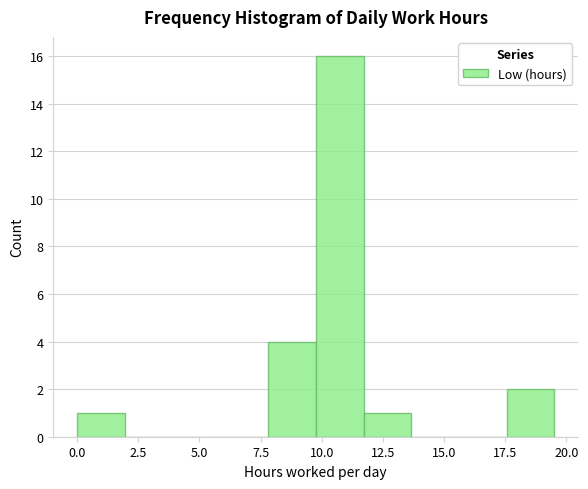

Read against the x-axis, roughly where is the centre of the tallest bar?

10.5